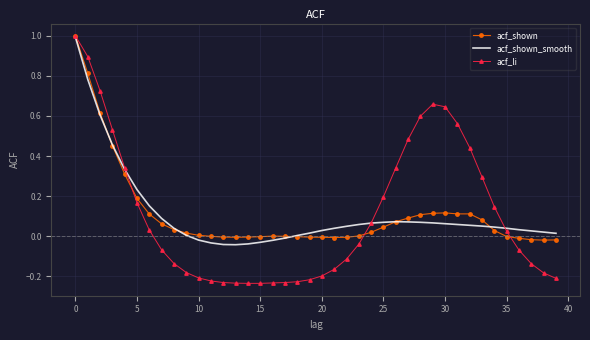

In acf_shown_smooth, how many points are higher than both neighbors (excluding endpoints)?

1